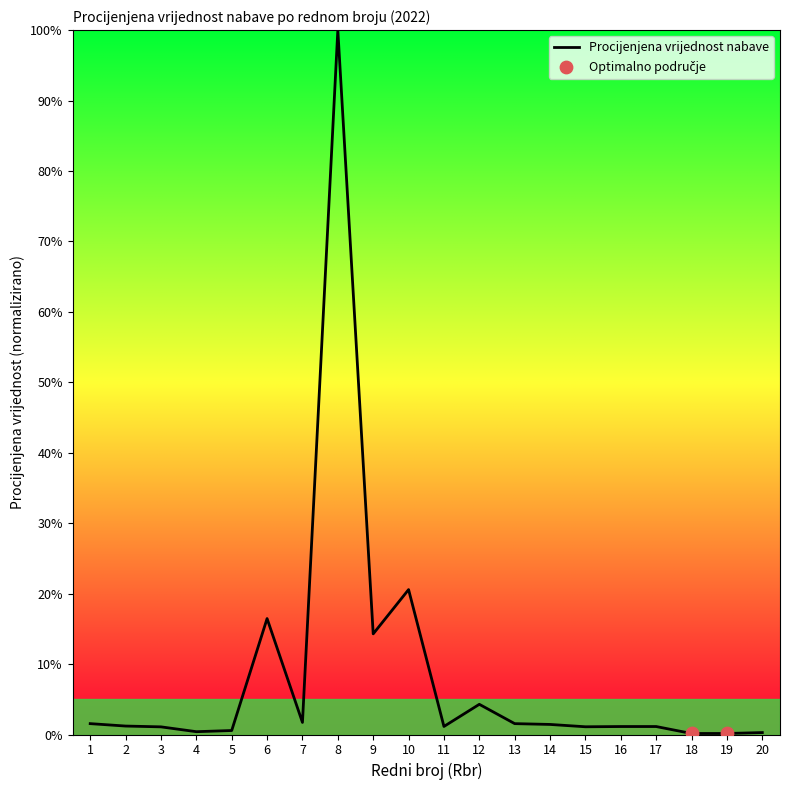

Approximately how many times larger is the value at 10 compared to 8?

0.2